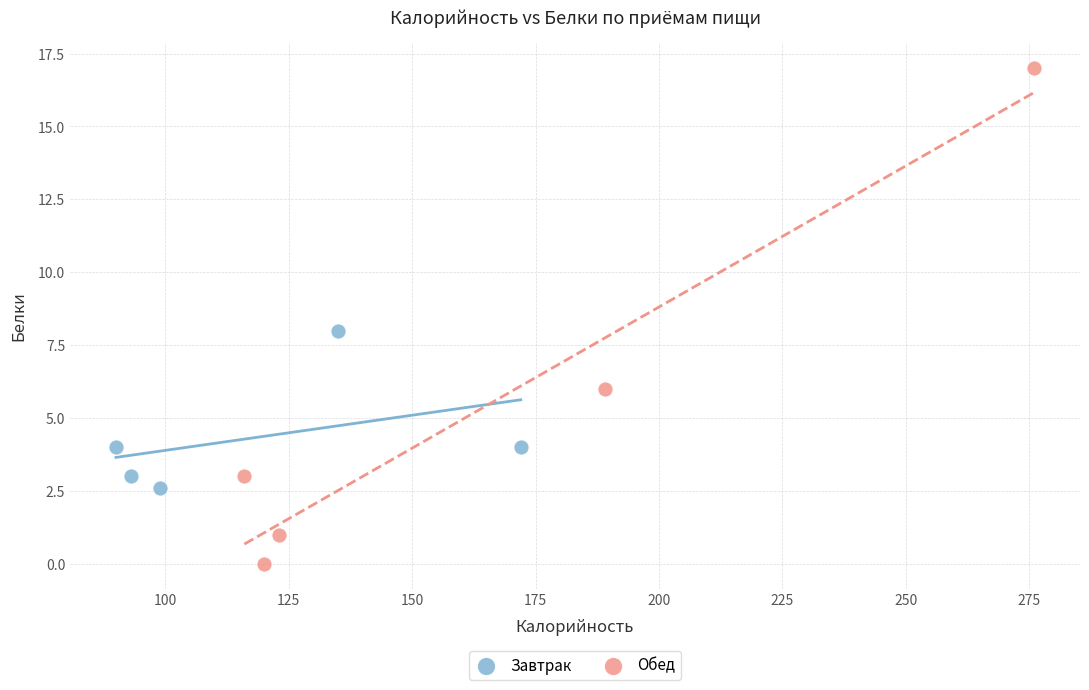

Which series has the largest Y range (max minus min)?

Обед